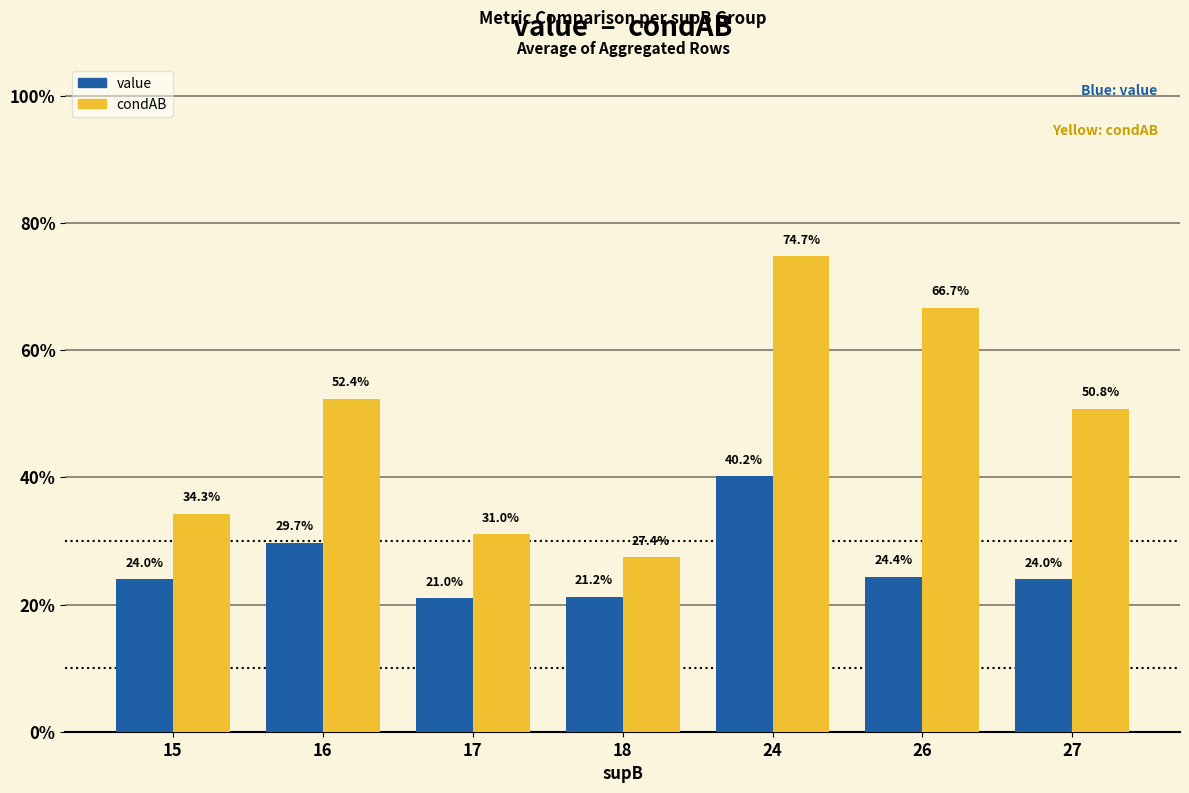

List the series in order of their peak value, highest first.

condAB, value